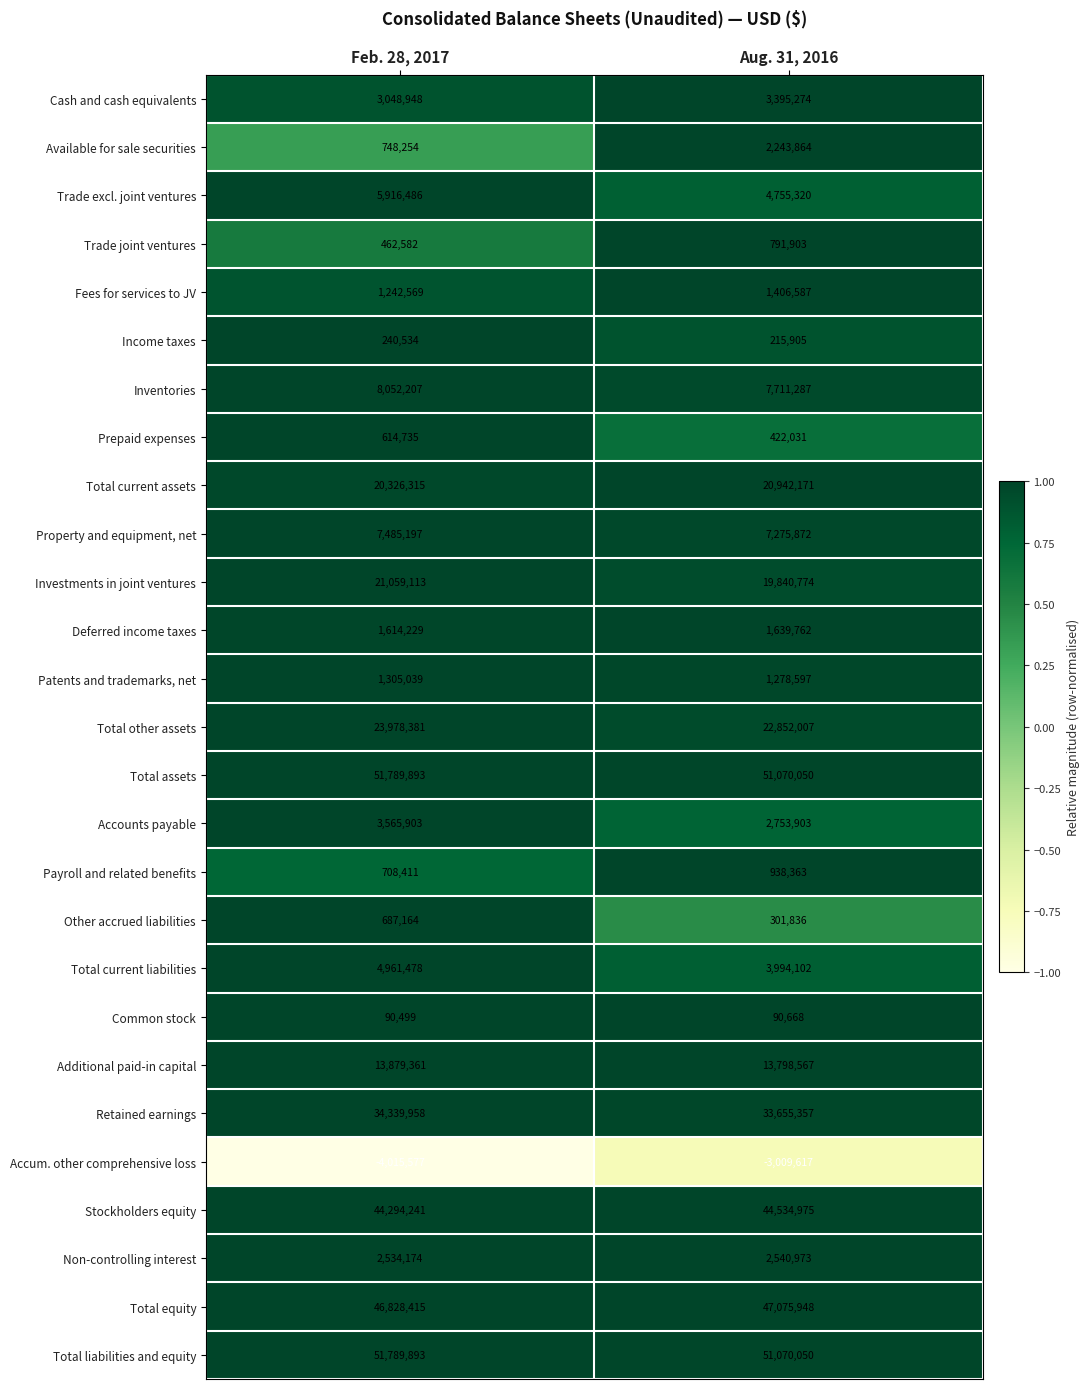

What is the difference between the Non-controlling interest values at Aug. 31, 2016 and Feb. 28, 2017?

6799